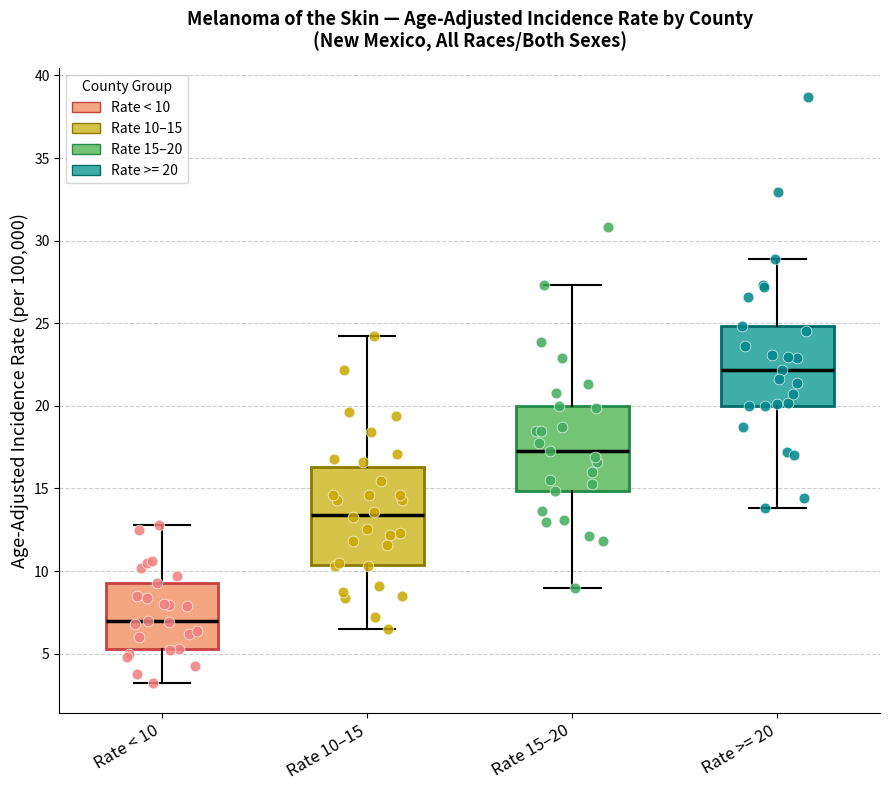

Where is the upper edge of the box for Rate >= 20 on the y-axis? The values are not printed on the chart, so give them approximately, as read against the axis.

25.0